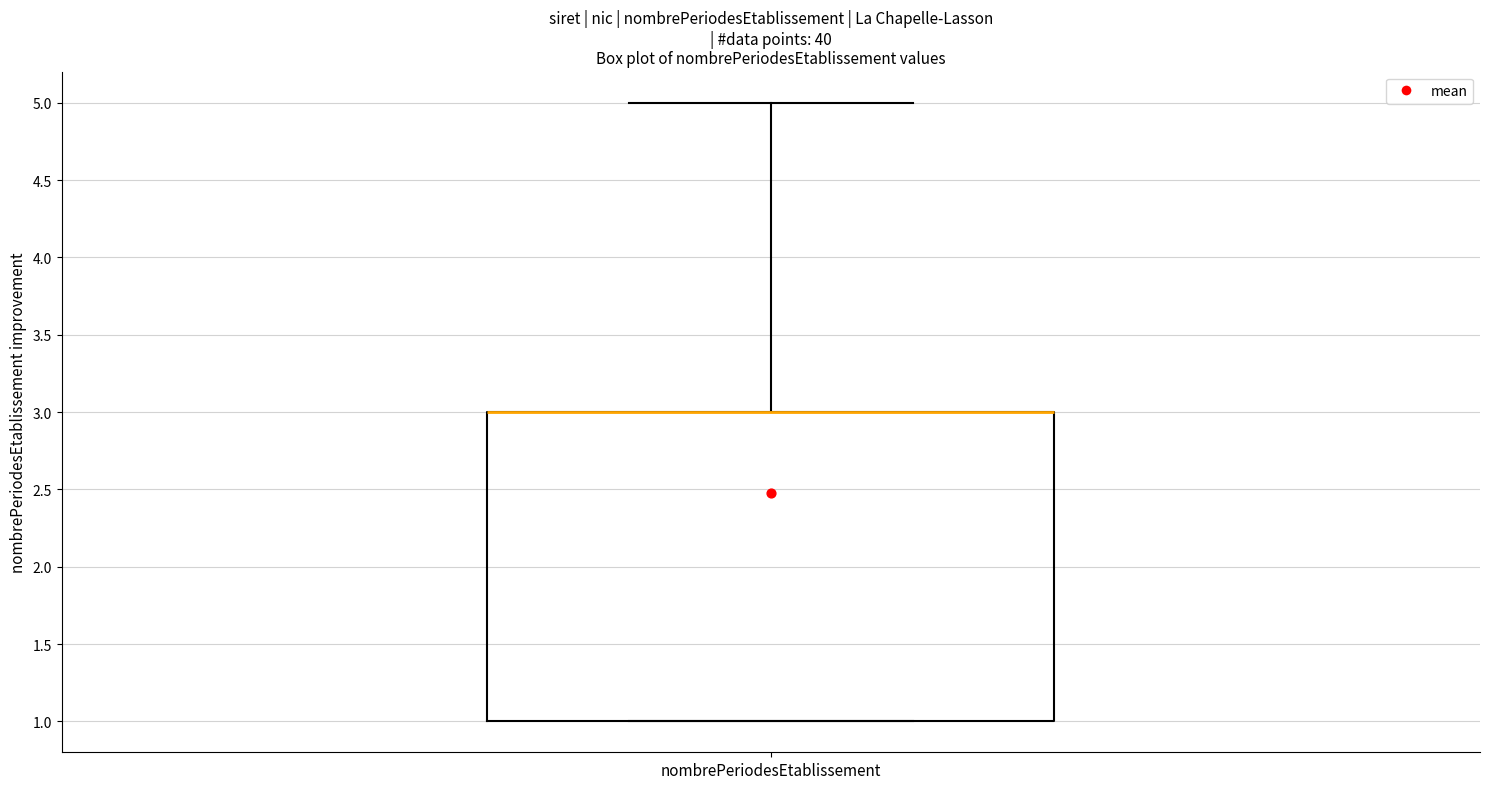

Read this box plot against the y-axis: the position of the median line, the range covered by the box, and the ends of both whiskers. The values are not printed on the chart, so give them approximately, as read against the axis.

median 3 (drawn on the box's upper edge), box 1 to 3, whiskers 1 to 5